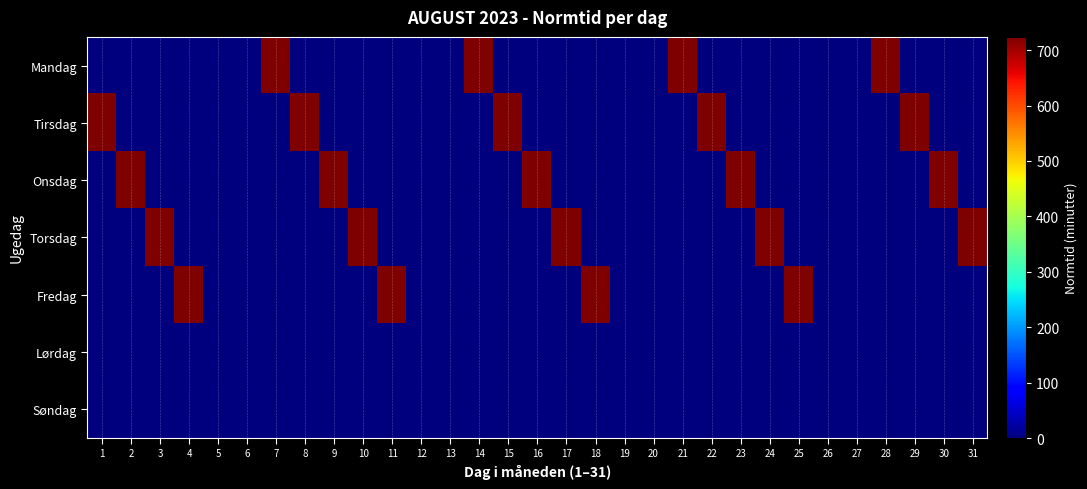

Reading left to right, transcribe all the data shown in this chart.

Mandag: 1=0	2=0	3=0	4=0	5=0	6=0	7=724	8=0	9=0	10=0	11=0	12=0	13=0	14=724	15=0	16=0	17=0	18=0	19=0	20=0	21=724	22=0	23=0	24=0	25=0	26=0	27=0	28=724	29=0	30=0	31=0
Tirsdag: 1=724	2=0	3=0	4=0	5=0	6=0	7=0	8=724	9=0	10=0	11=0	12=0	13=0	14=0	15=724	16=0	17=0	18=0	19=0	20=0	21=0	22=724	23=0	24=0	25=0	26=0	27=0	28=0	29=724	30=0	31=0
Onsdag: 1=0	2=724	3=0	4=0	5=0	6=0	7=0	8=0	9=724	10=0	11=0	12=0	13=0	14=0	15=0	16=724	17=0	18=0	19=0	20=0	21=0	22=0	23=724	24=0	25=0	26=0	27=0	28=0	29=0	30=724	31=0
Torsdag: 1=0	2=0	3=724	4=0	5=0	6=0	7=0	8=0	9=0	10=724	11=0	12=0	13=0	14=0	15=0	16=0	17=724	18=0	19=0	20=0	21=0	22=0	23=0	24=724	25=0	26=0	27=0	28=0	29=0	30=0	31=724
Fredag: 1=0	2=0	3=0	4=724	5=0	6=0	7=0	8=0	9=0	10=0	11=724	12=0	13=0	14=0	15=0	16=0	17=0	18=724	19=0	20=0	21=0	22=0	23=0	24=0	25=724	26=0	27=0	28=0	29=0	30=0	31=0
Lørdag: 1=0	2=0	3=0	4=0	5=0	6=0	7=0	8=0	9=0	10=0	11=0	12=0	13=0	14=0	15=0	16=0	17=0	18=0	19=0	20=0	21=0	22=0	23=0	24=0	25=0	26=0	27=0	28=0	29=0	30=0	31=0
Søndag: 1=0	2=0	3=0	4=0	5=0	6=0	7=0	8=0	9=0	10=0	11=0	12=0	13=0	14=0	15=0	16=0	17=0	18=0	19=0	20=0	21=0	22=0	23=0	24=0	25=0	26=0	27=0	28=0	29=0	30=0	31=0